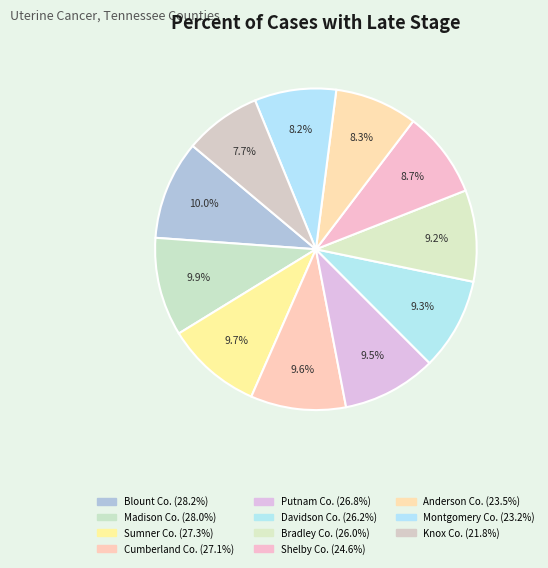

How many slices are in this pie chart?

11